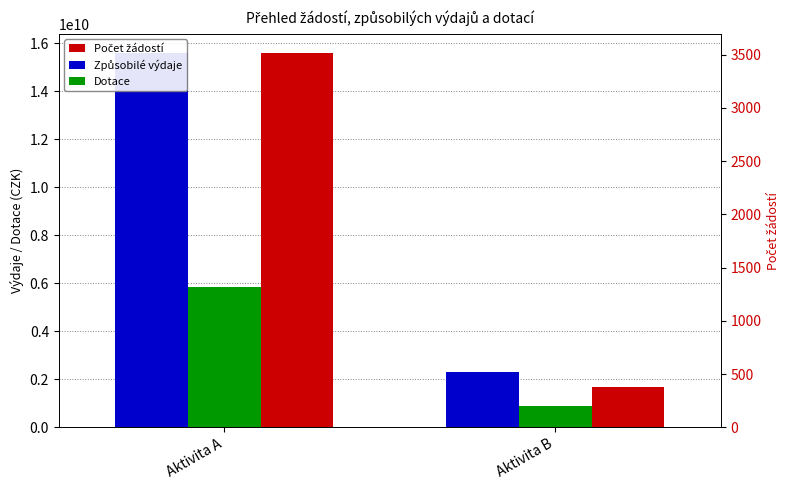

Which series has the largest total across all categories?

Způsobilé výdaje